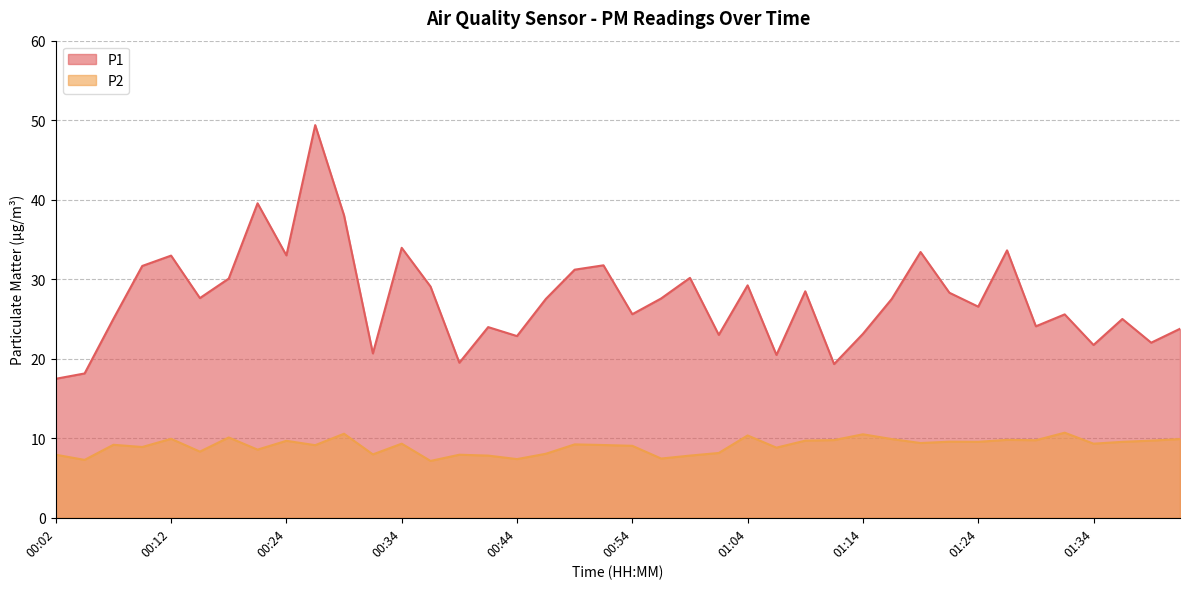

Rank the series at 00:04 from lowest to highest value.

P2, P1